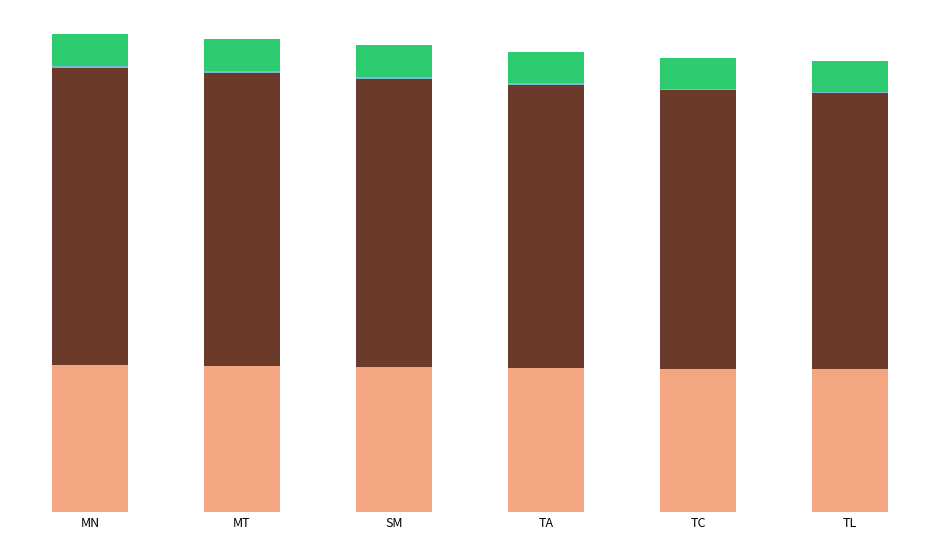

Are the bars grouped side by side (vs. stacked)?

No